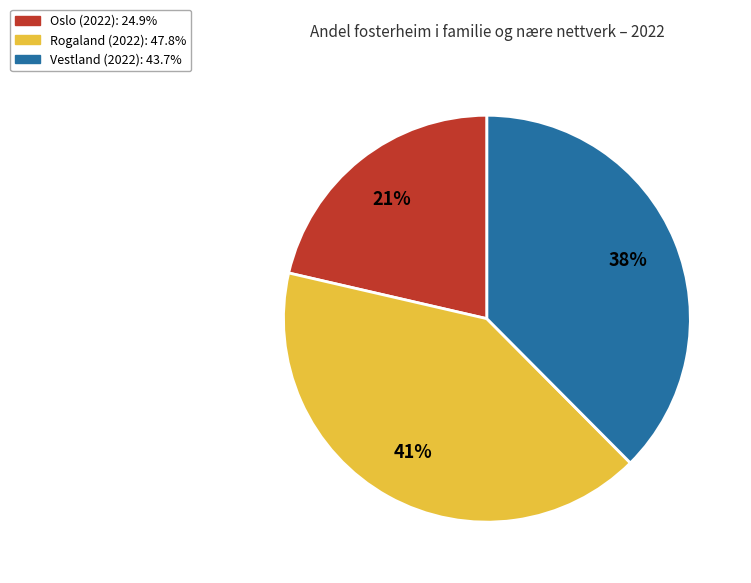

To the nearest percent, what is the average slice percentage?

33%